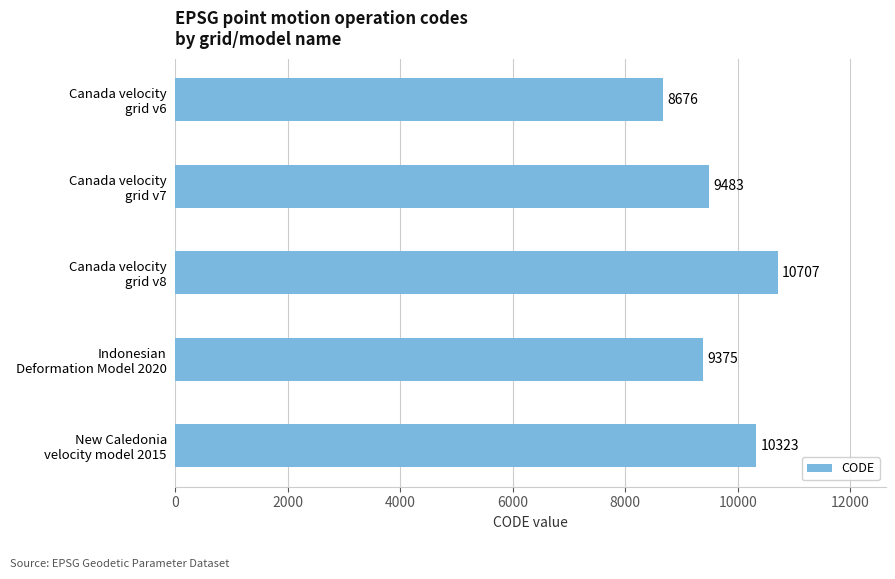

What is the average value?

9713